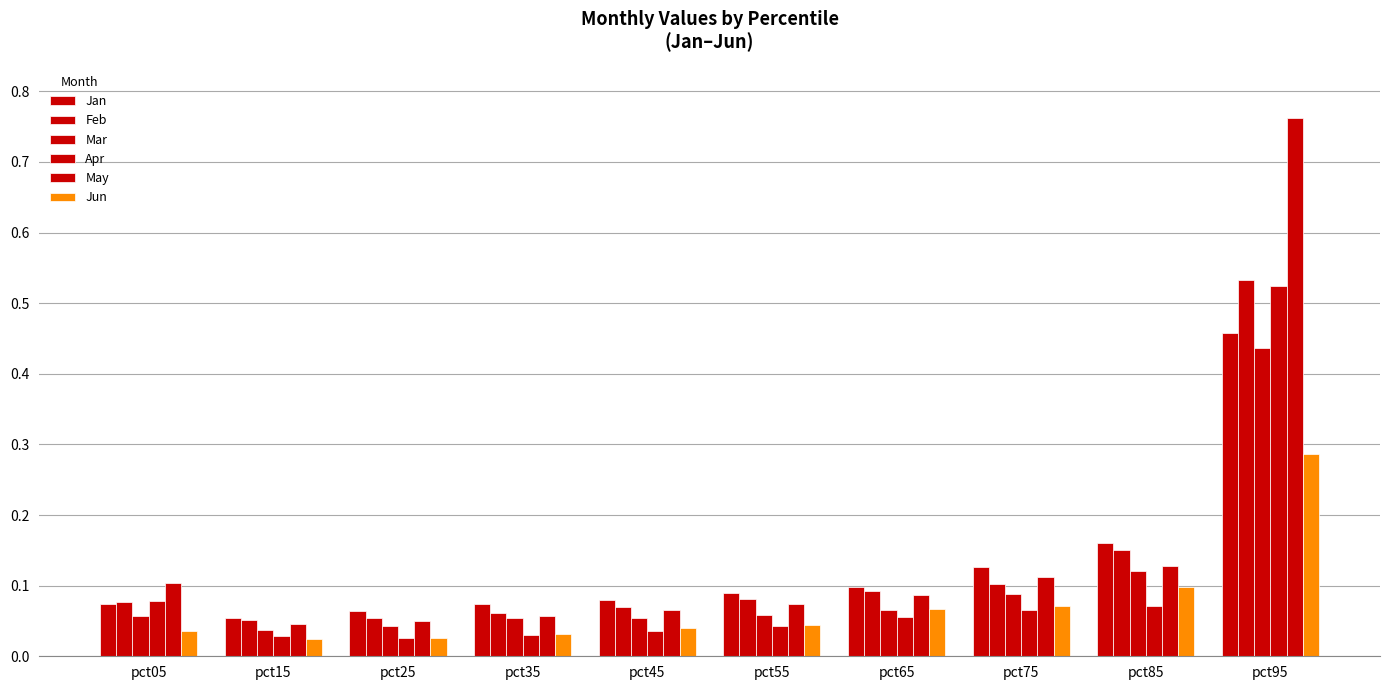

Count the number of categories in the chart.

10